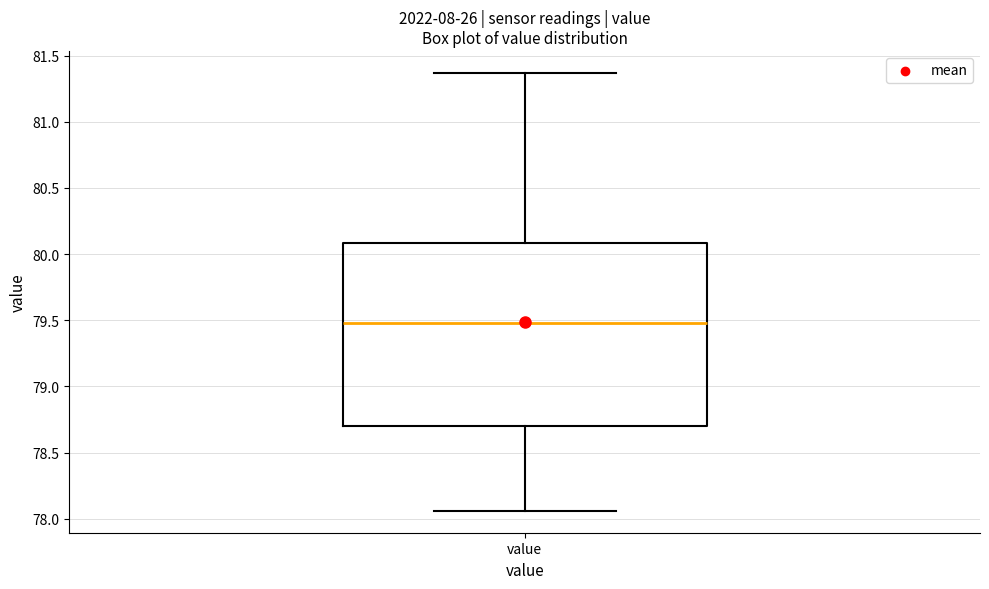

Where does the median line of the box for value sit on the y-axis? The values are not printed on the chart, so give them approximately, as read against the axis.

79.50